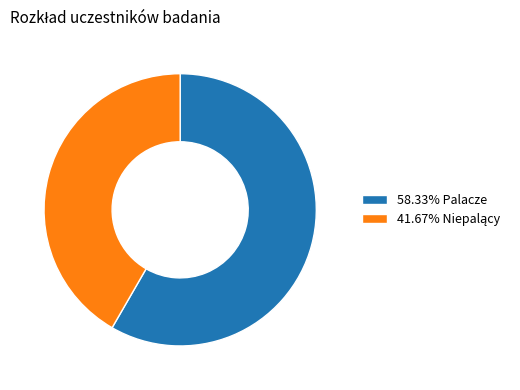

Is 58.33% Palacze the majority of the pie?

Yes